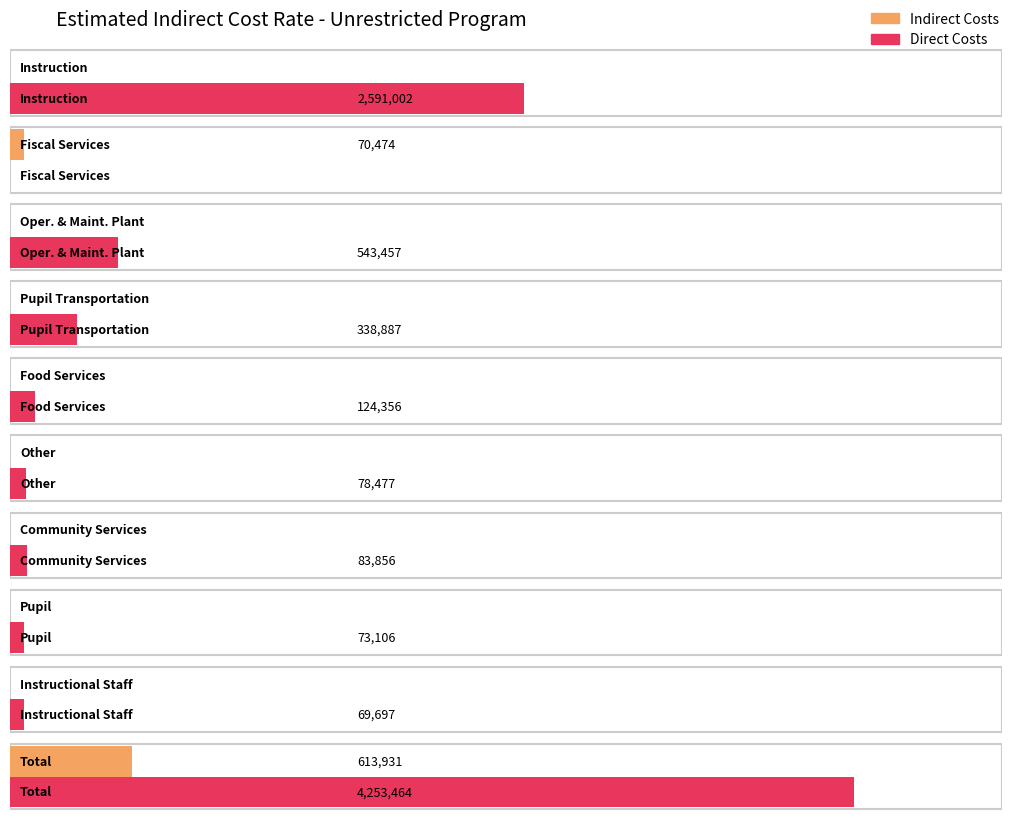

What are all the series names shown in the legend?

Indirect Costs, Direct Costs